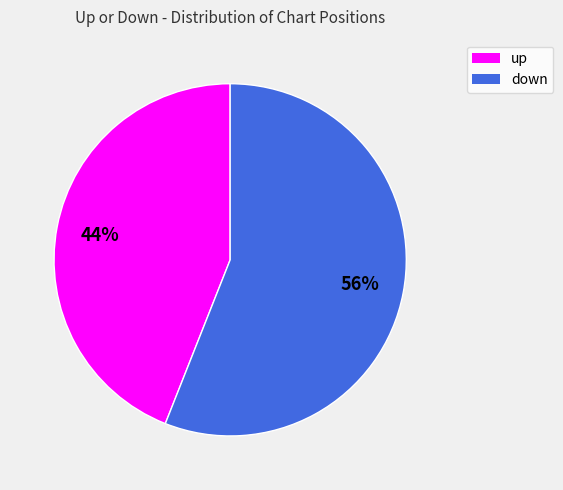

Is up the majority of the pie?

No